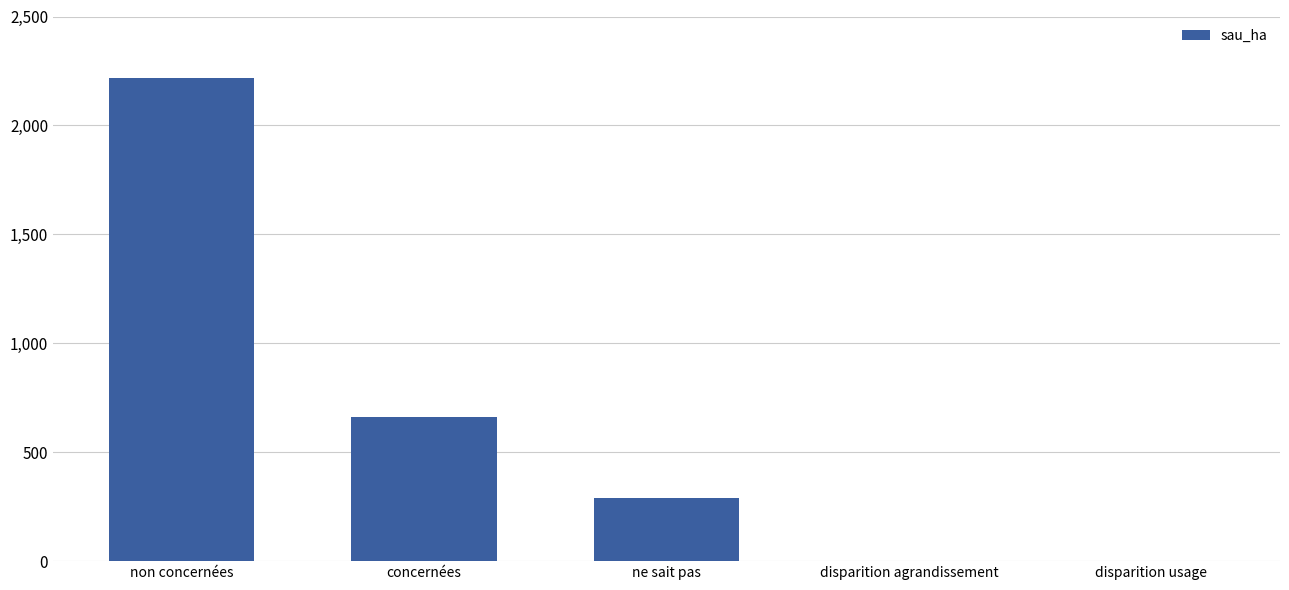

Are the bars grouped side by side (vs. stacked)?

No